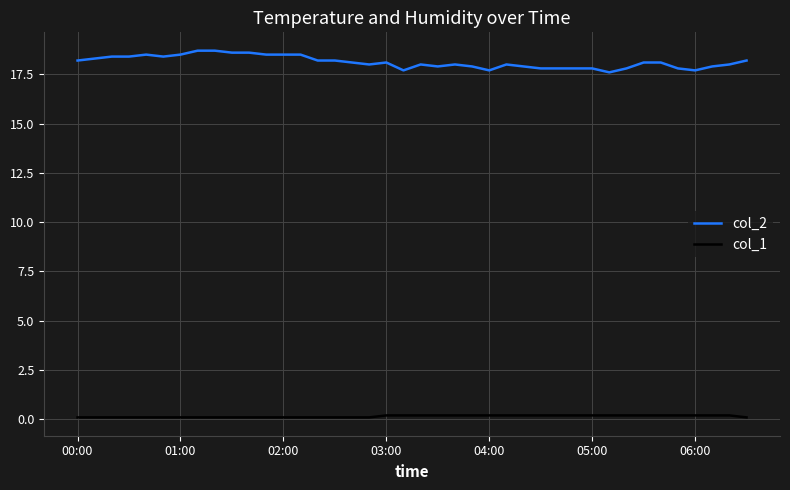

List the series in order of their peak value, lowest first.

col_1, col_2